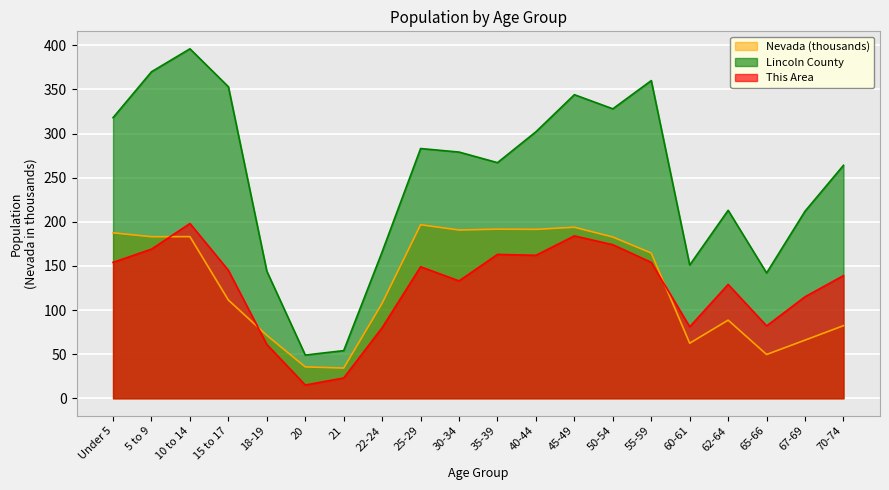

What is the label of the 20th point from the right?

Under 5